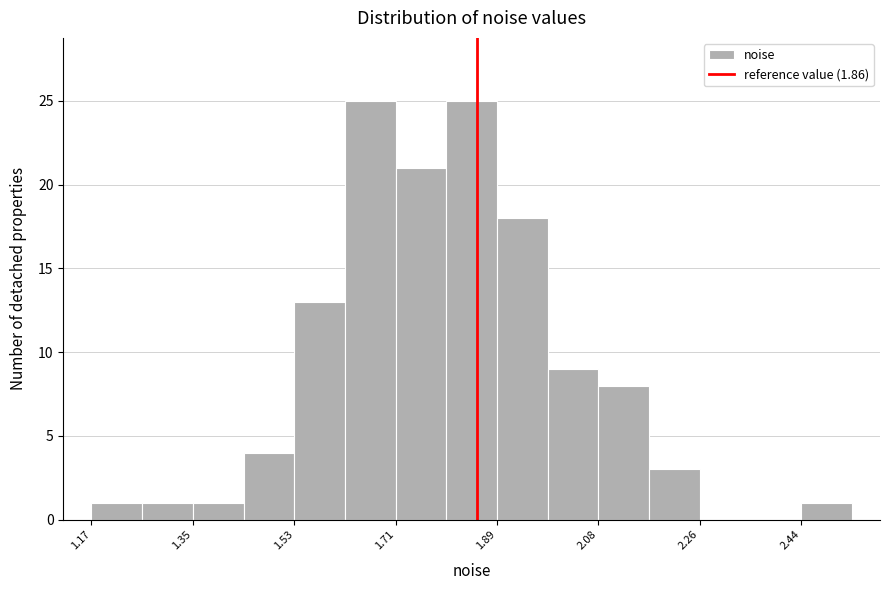

How tall is the bar that spans 2.44 to 2.52 on the x-axis? Neither the bar edges nor the heights are printed on the chart, so give them approximately, as read against the axes.

1